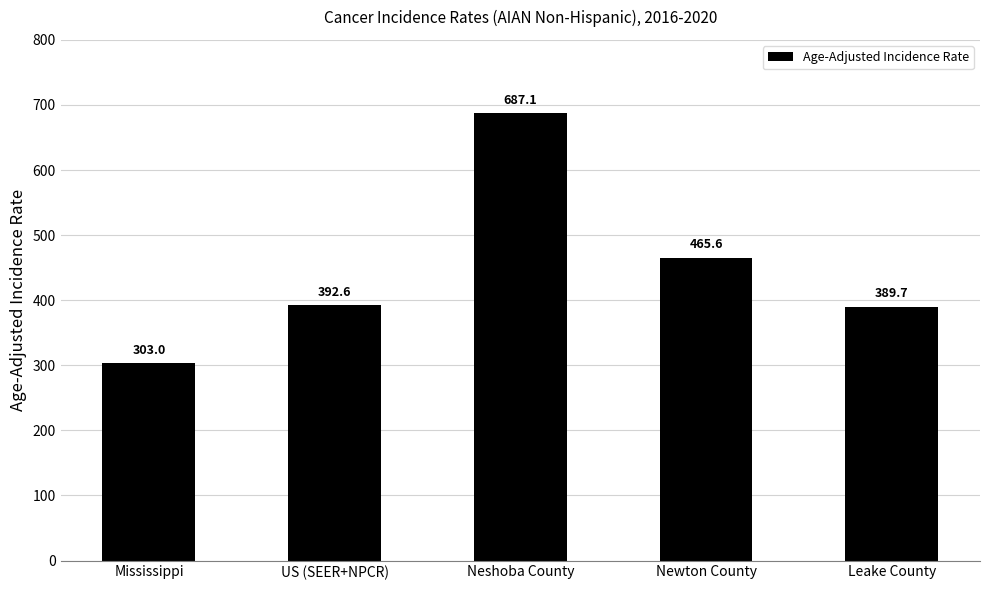

How many bars are there in total?

5